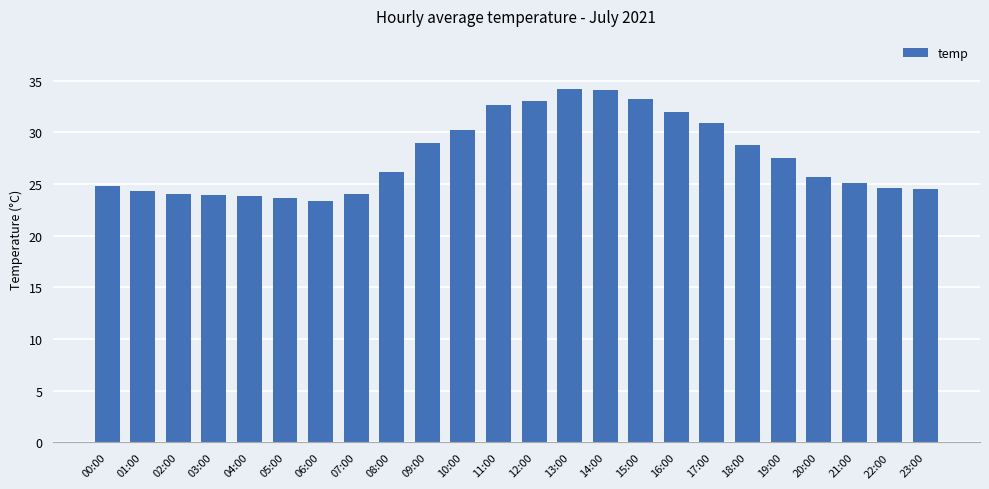

The chart shows a value of 38.4 at 03:00. True or false?

False